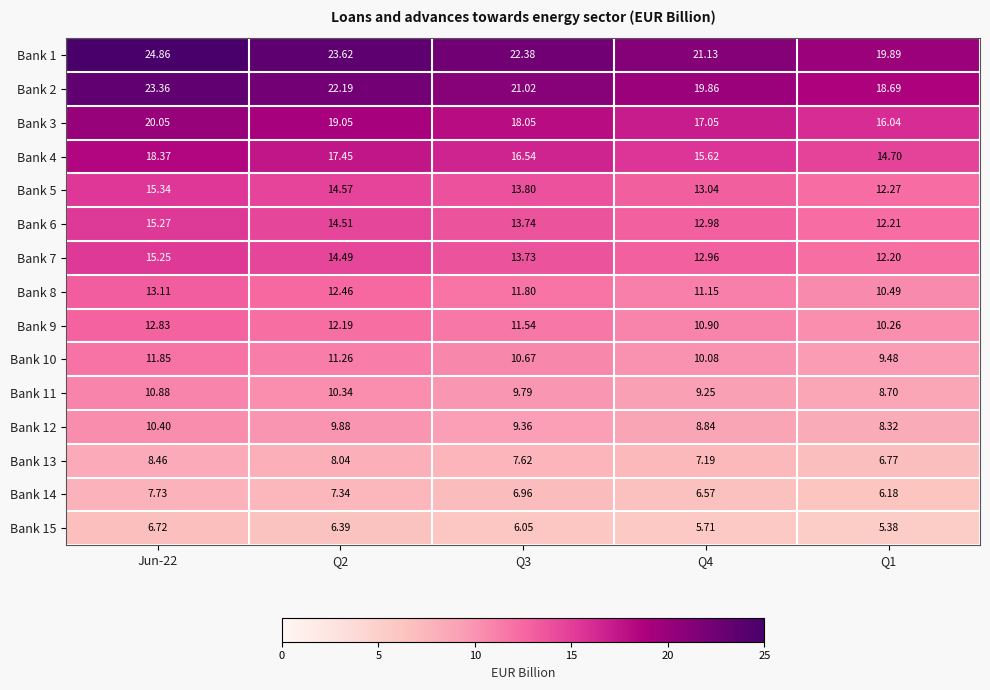

Is the value of Bank 6 at Q1 greater than the value of Bank 14 at Q1?

Yes